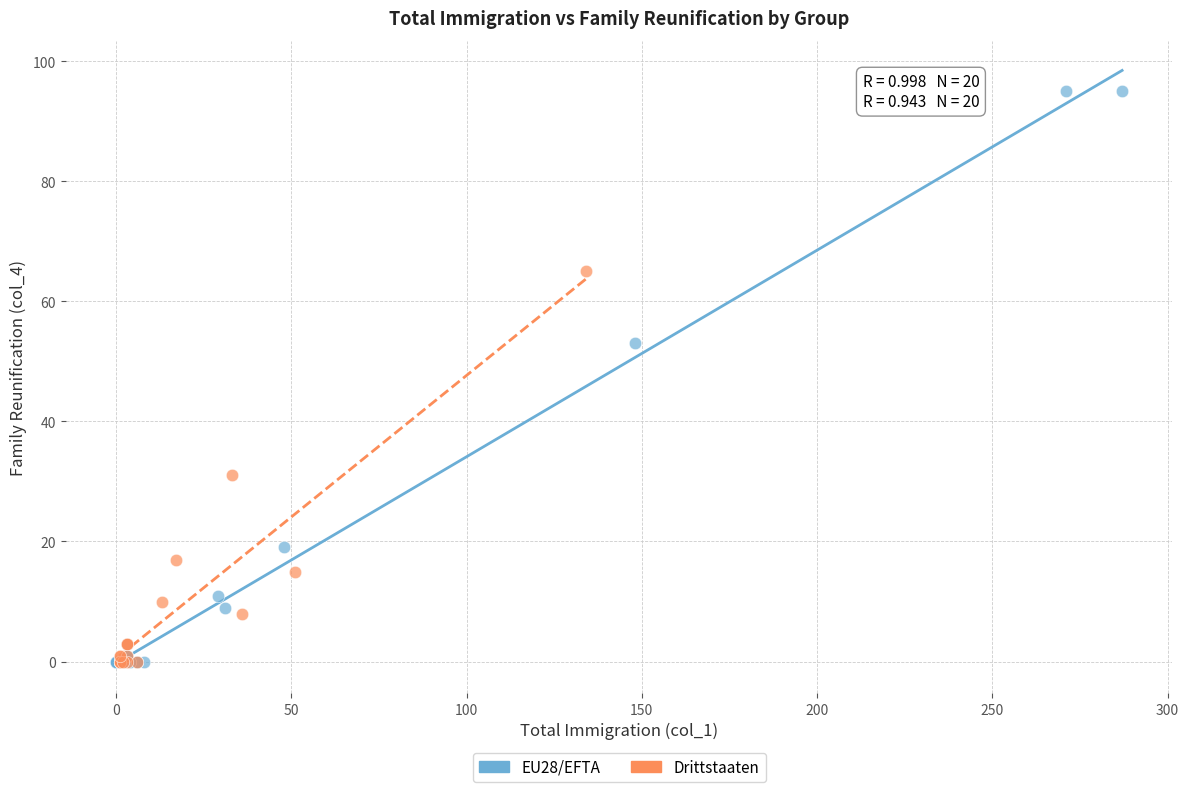

Which series has the largest Y range (max minus min)?

EU28/EFTA